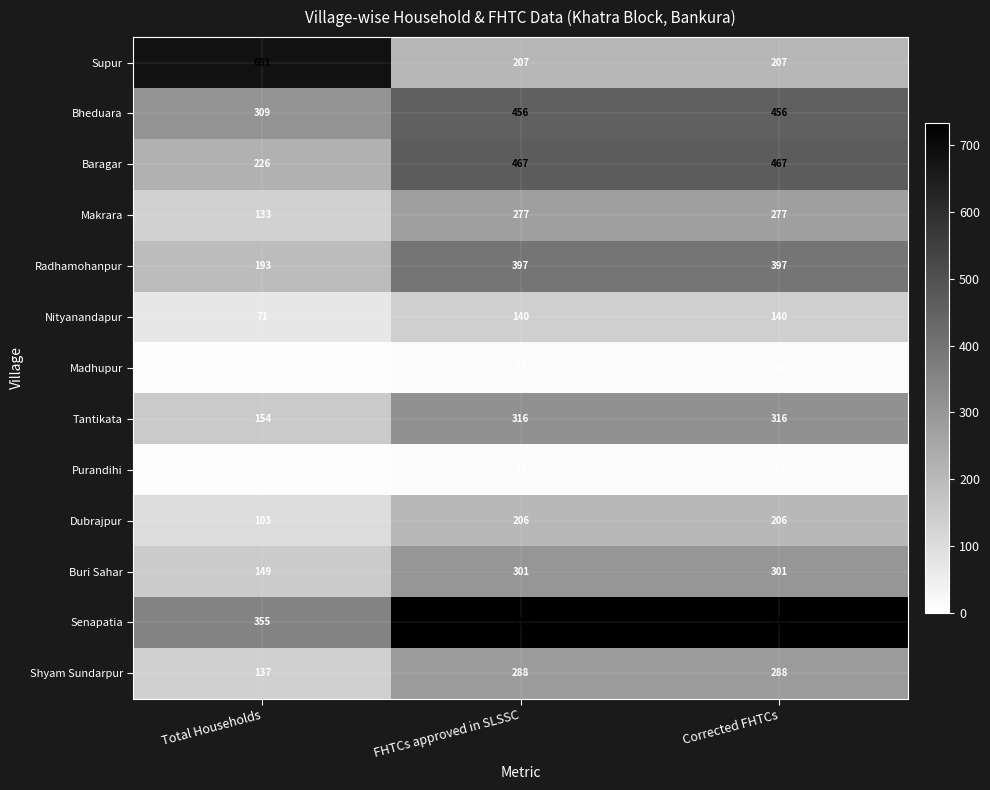

What is the maximum value shown in the chart?

733